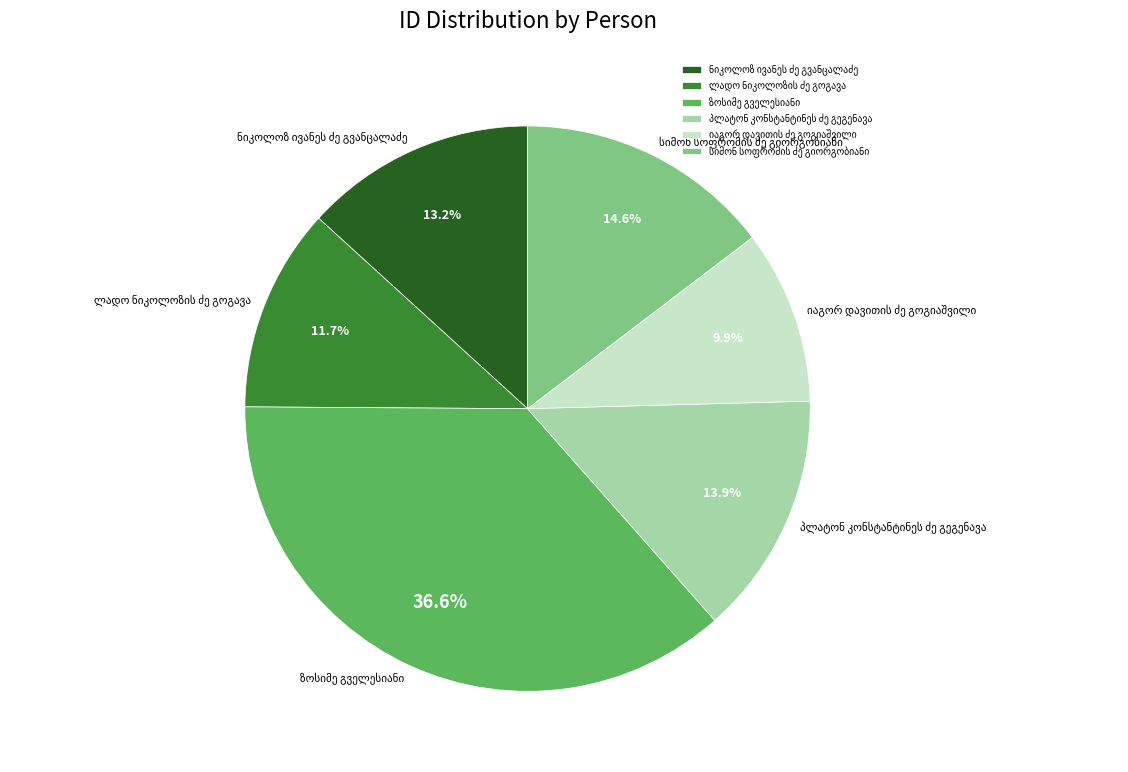

Is there any slice that represents more than half of the pie?

No